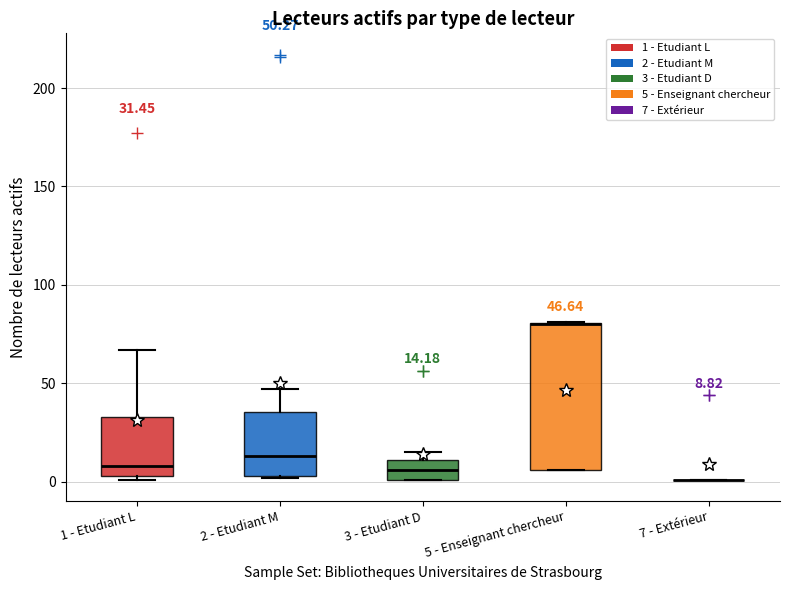

Comparing the boxes themselves (not the whiskers), which one is the tallest?

5 - Enseignant chercheur